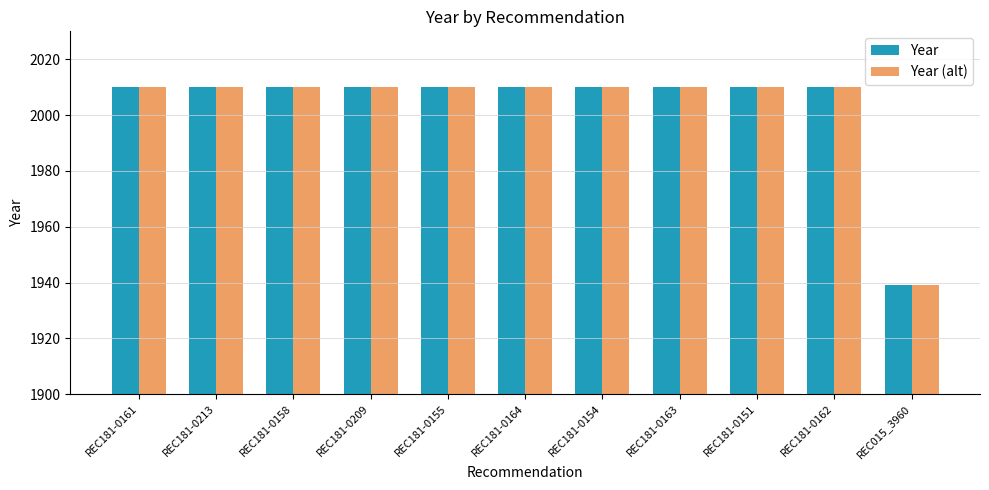

Which category has the lowest value across all series?

REC015_3960